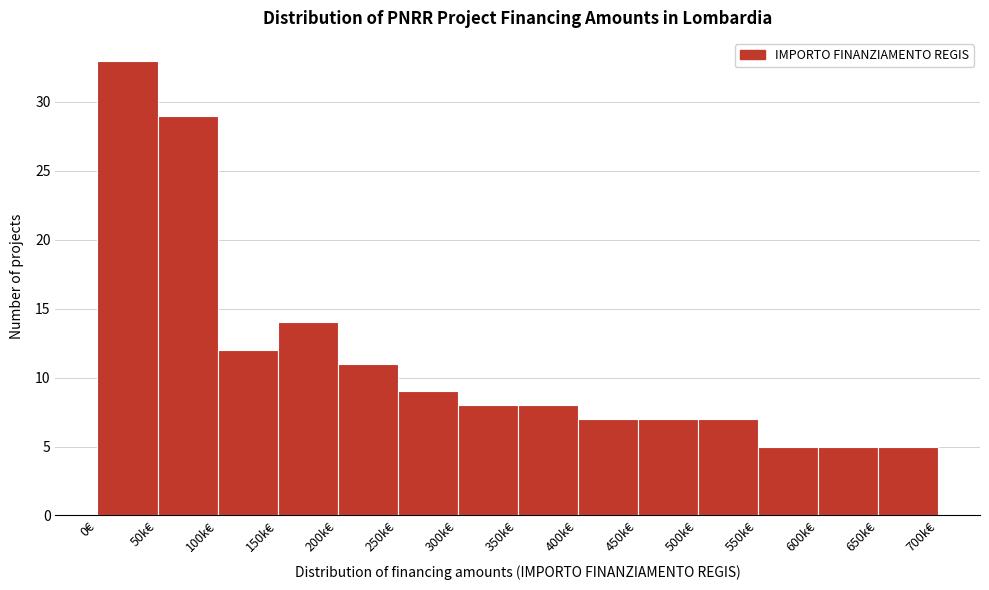

Reading left to right, list all the values displayed in this chart.

0€=33	50k€=29	100k€=12	150k€=14	200k€=11	250k€=9	300k€=8	350k€=8	400k€=7	450k€=7	500k€=7	550k€=5	600k€=5	650k€=5